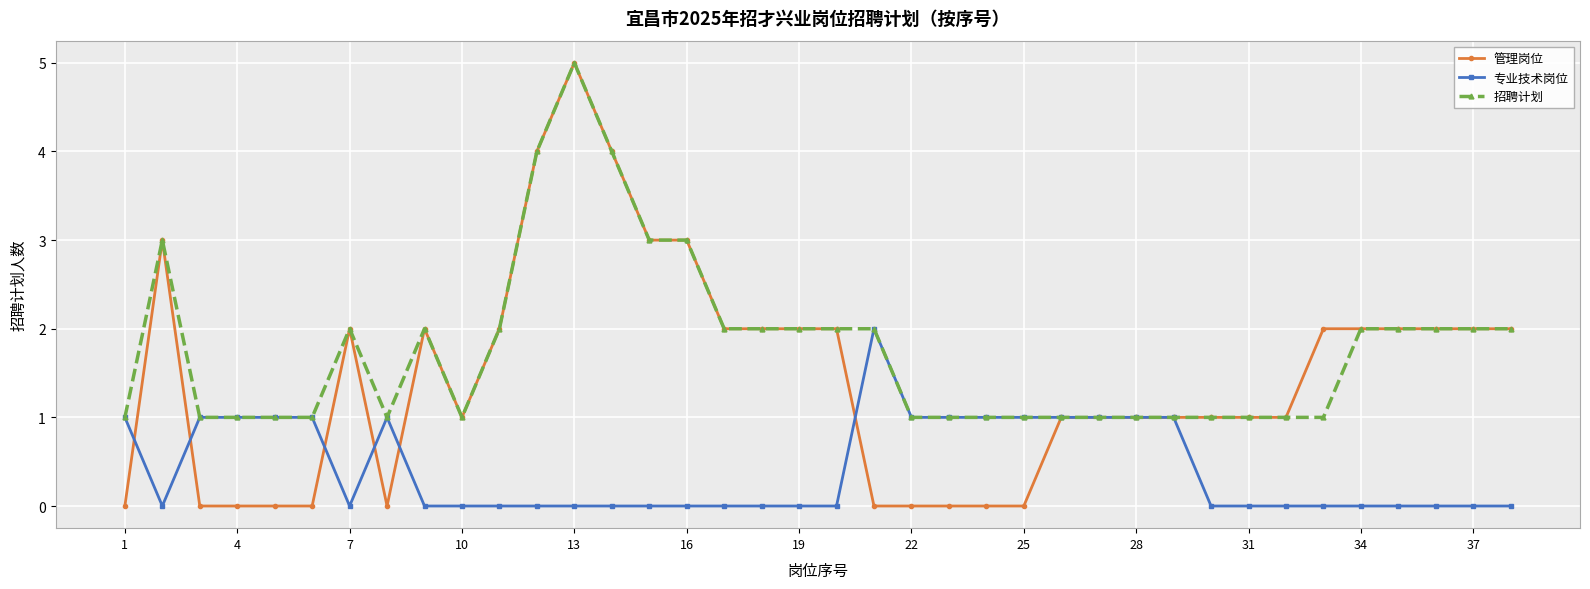

What is the greatest value displayed?

5